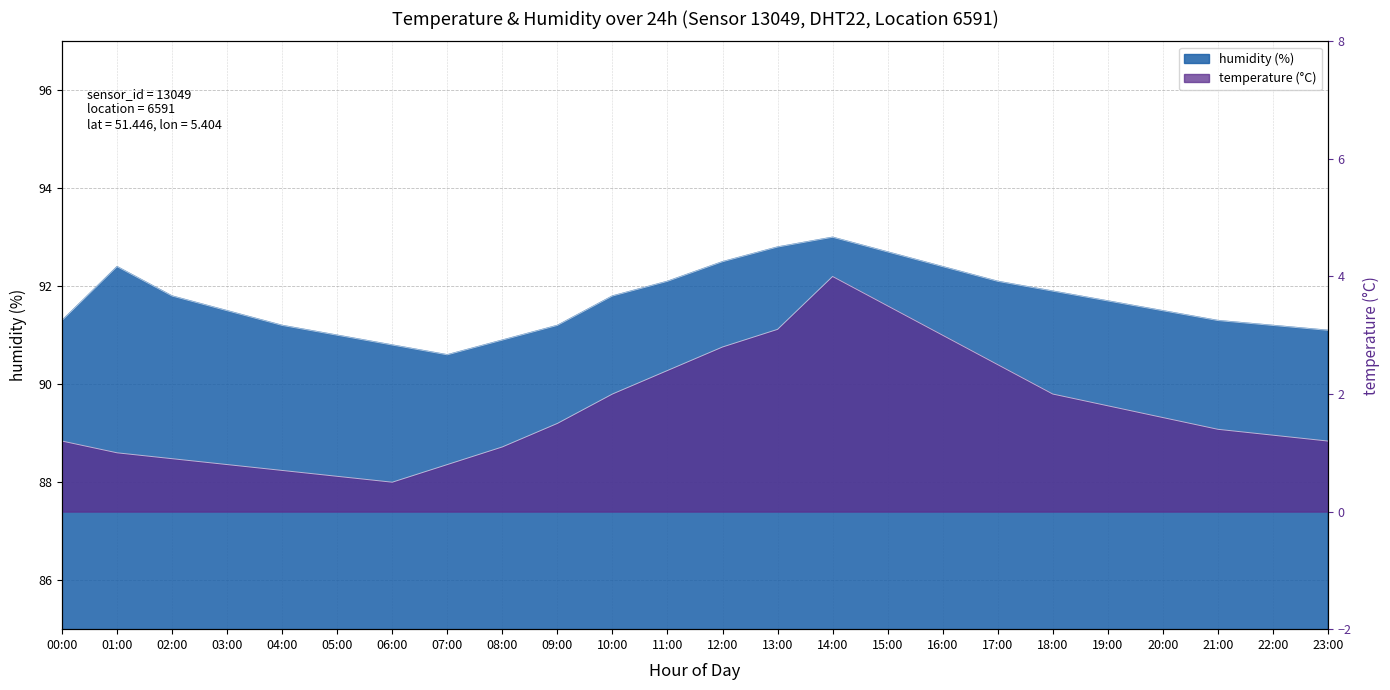

Reading right to left, what are all the values shown in this chart?

humidity: 91.1	91.2	91.3	91.5	91.7	91.9	92.1	92.4	92.7	93.0	92.8	92.5	92.1	91.8	91.2	90.9	90.6	90.8	91.0	91.2	91.5	91.8	92.4	91.3
temperature: 1.2	1.3	1.4	1.6	1.8	2.0	2.5	3.0	3.5	4.0	3.1	2.8	2.4	2.0	1.5	1.1	0.8	0.5	0.6	0.7	0.8	0.9	1.0	1.2